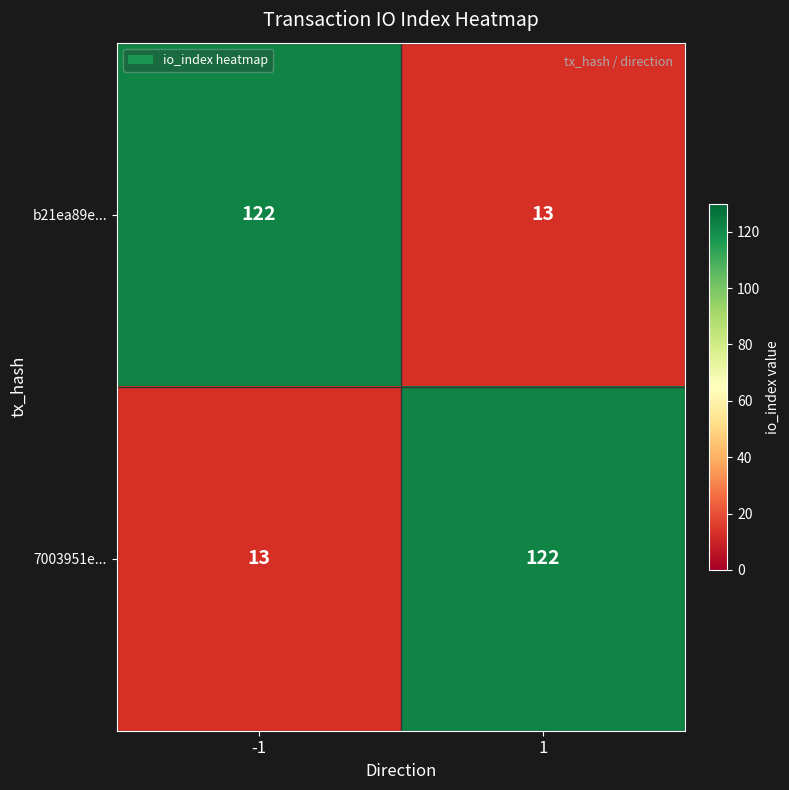

What is the average value of the 7003951e... series?

68